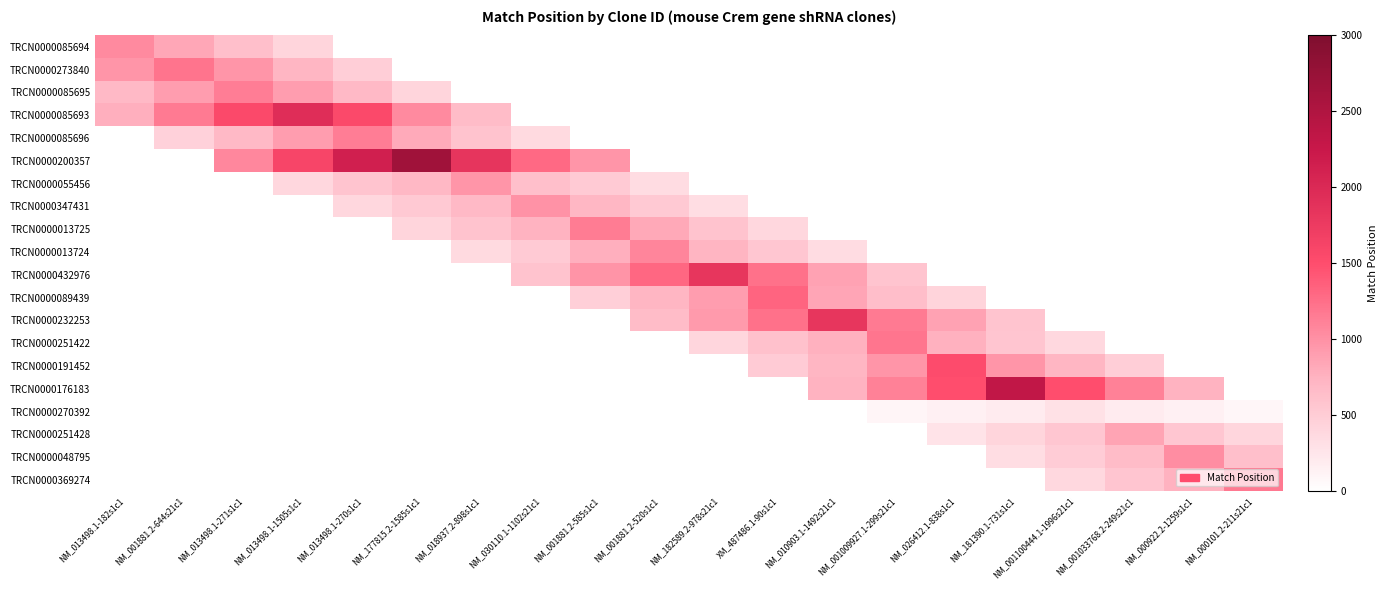

How many positive values does the TRCN0000176183 series have?

7